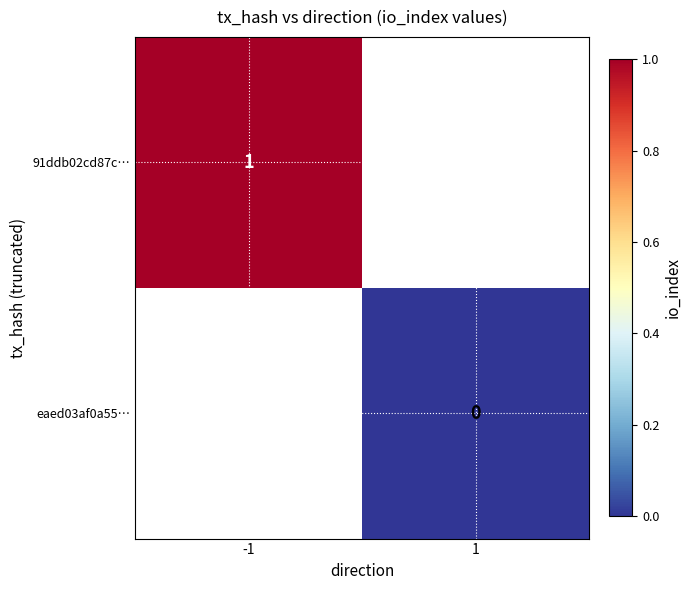

How many categories are shown in the chart?

2